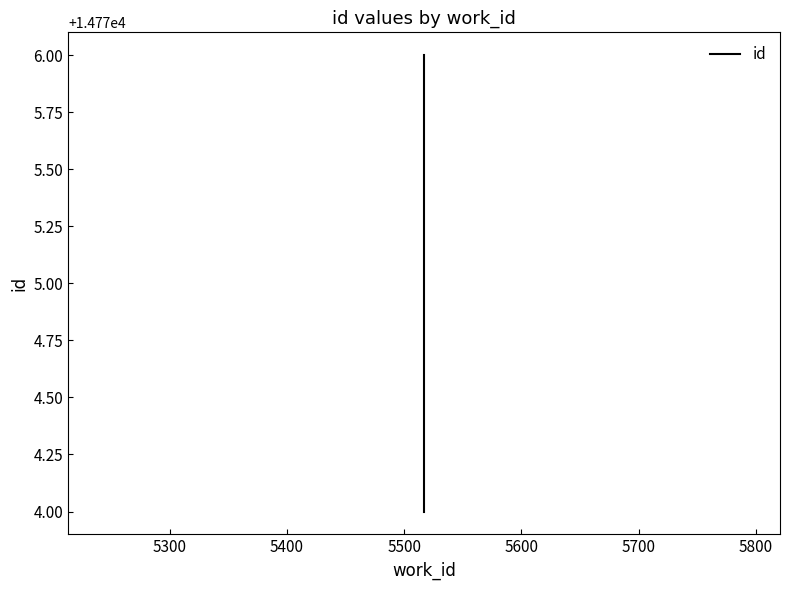

What is the greatest value displayed?

14776